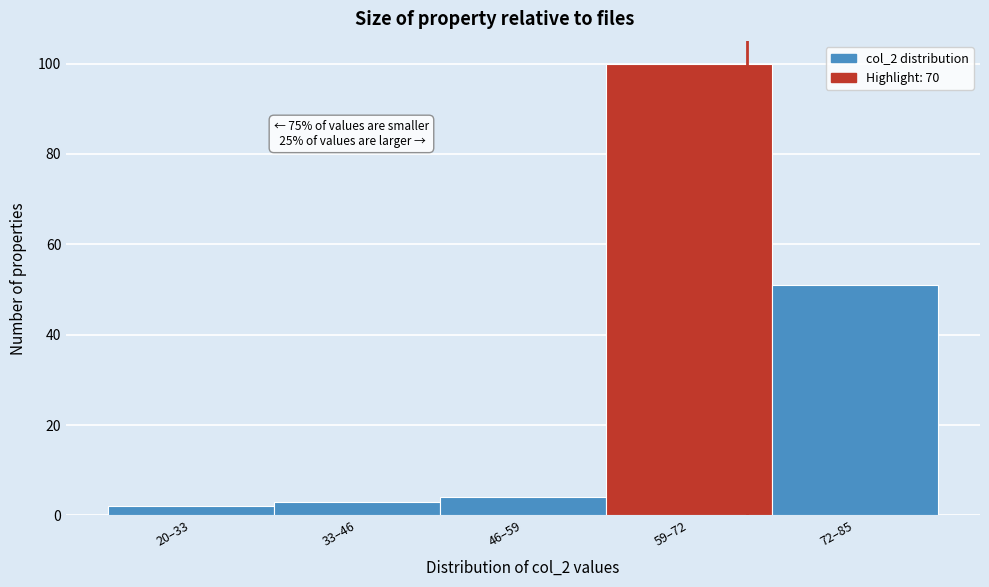

Reading right to left, transcribe all the data shown in this chart.

72–85=51	59–72=100	46–59=4	33–46=3	20–33=2